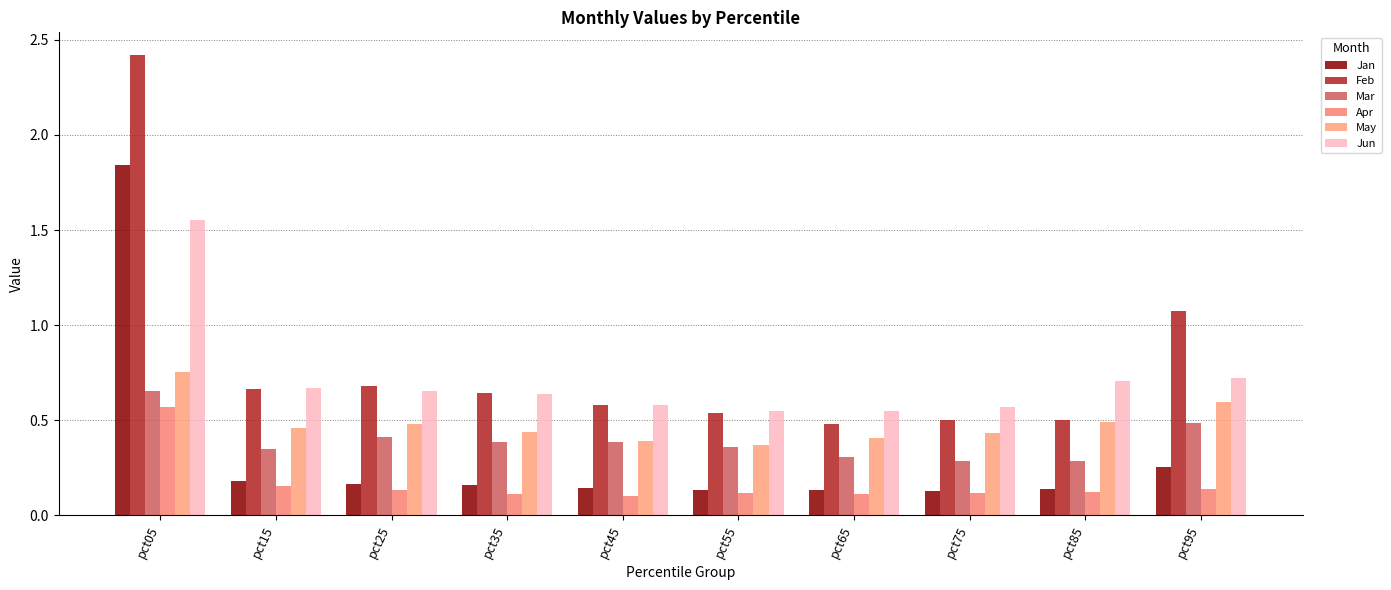

What is the average value of the May series?

0.5